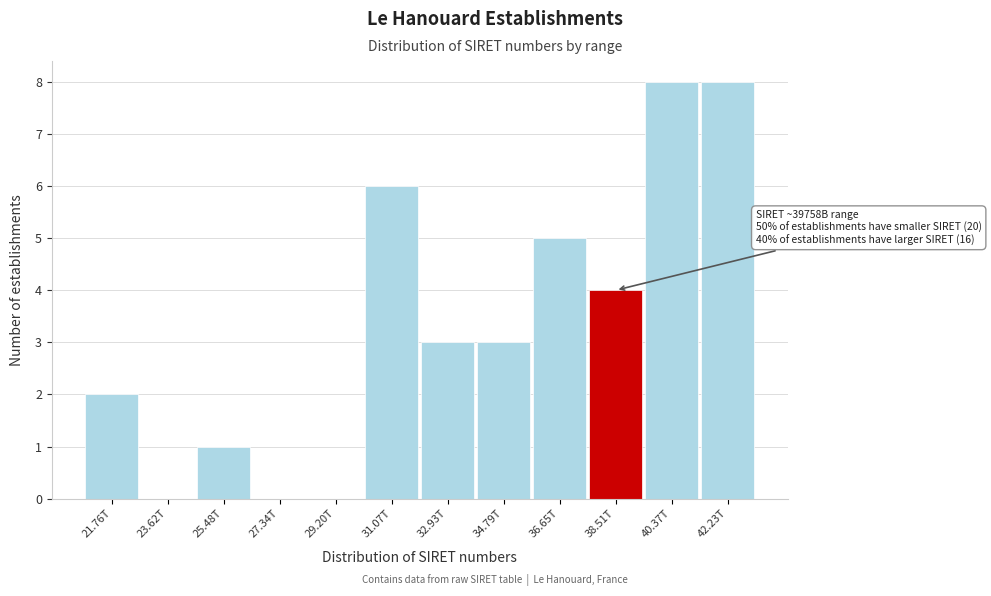

Reading left to right, list all the values displayed in this chart.

21.76T=2	23.62T=0	25.48T=1	27.34T=0	29.20T=0	31.07T=6	32.93T=3	34.79T=3	36.65T=5	38.51T=4	40.37T=8	42.23T=8